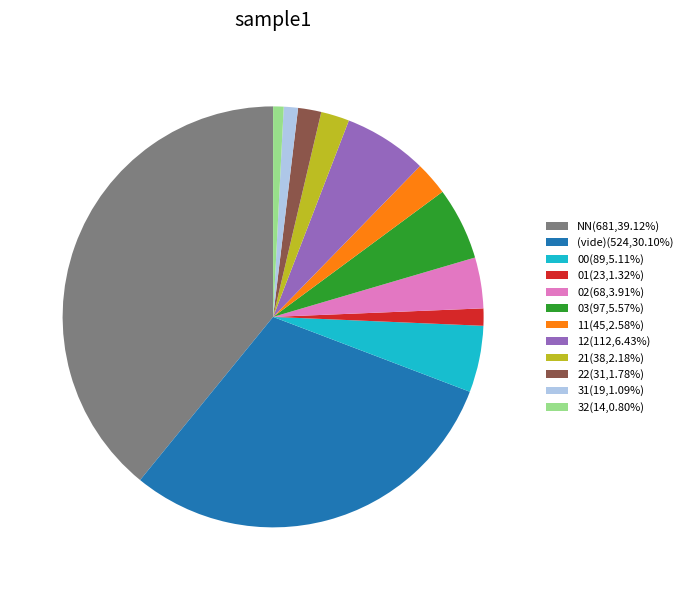

Is there a majority slice in this chart?

No